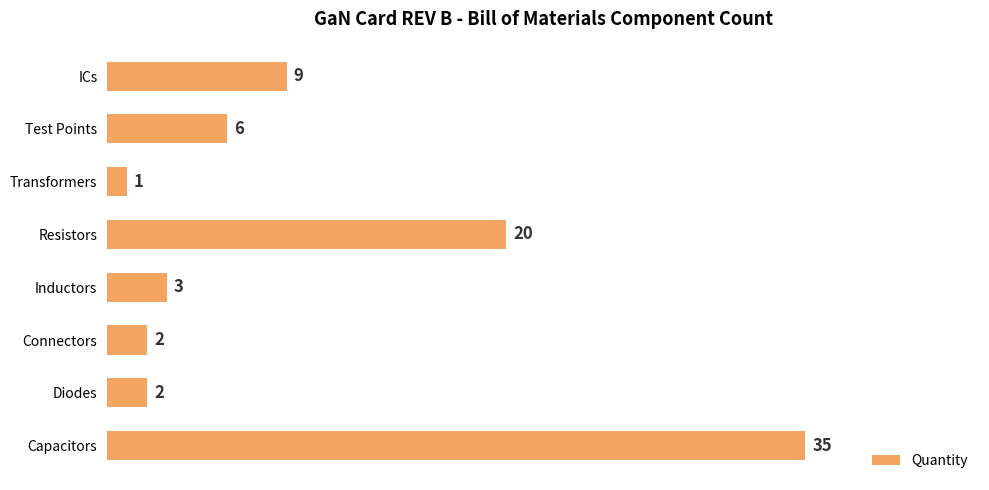

What is the change in value from Connectors to Resistors?

+18